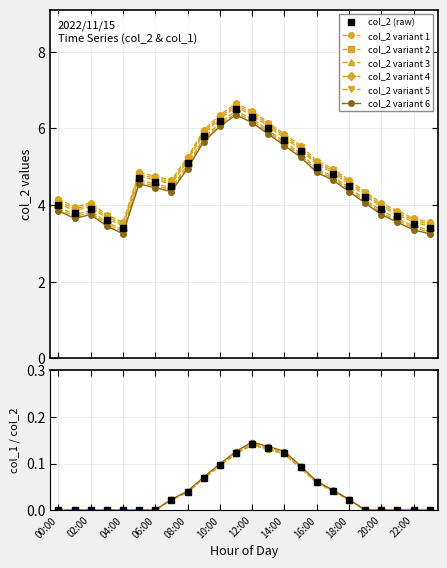

True or false: col_2 and col_1 intersect in this chart.

False